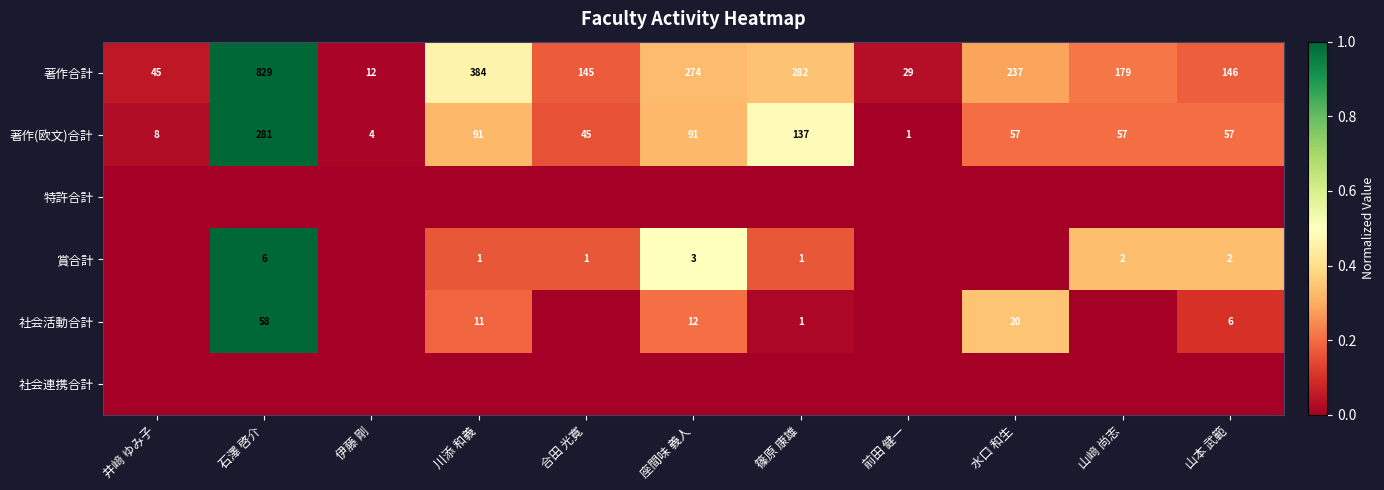

Where does the 著作合計 series first go above 179?

石澤 啓介